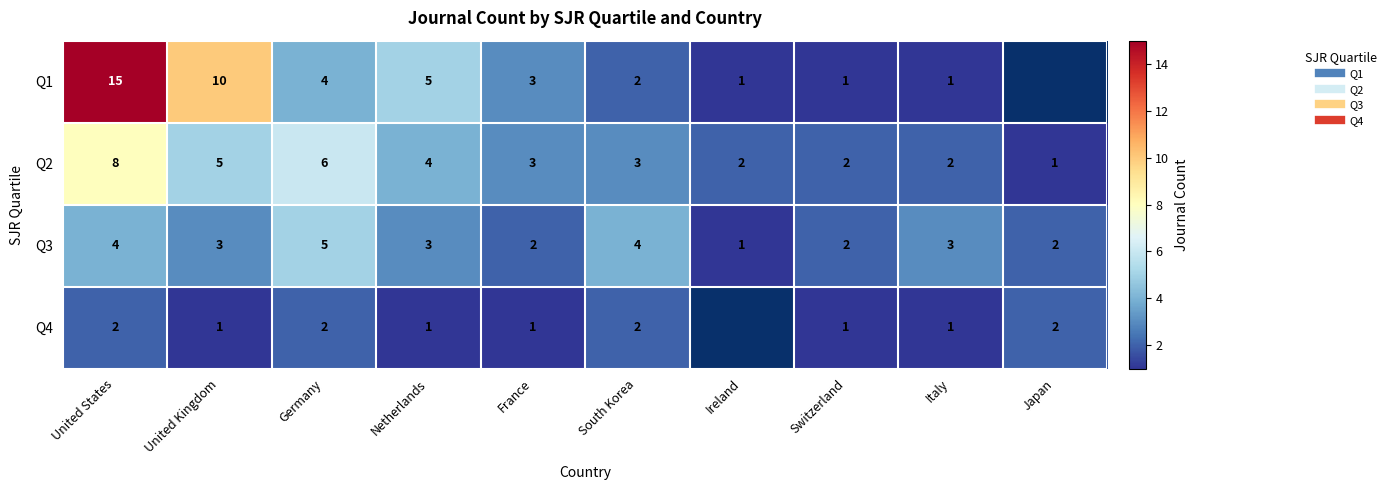

What is the difference between the Q3 values at Netherlands and Japan?

1.0